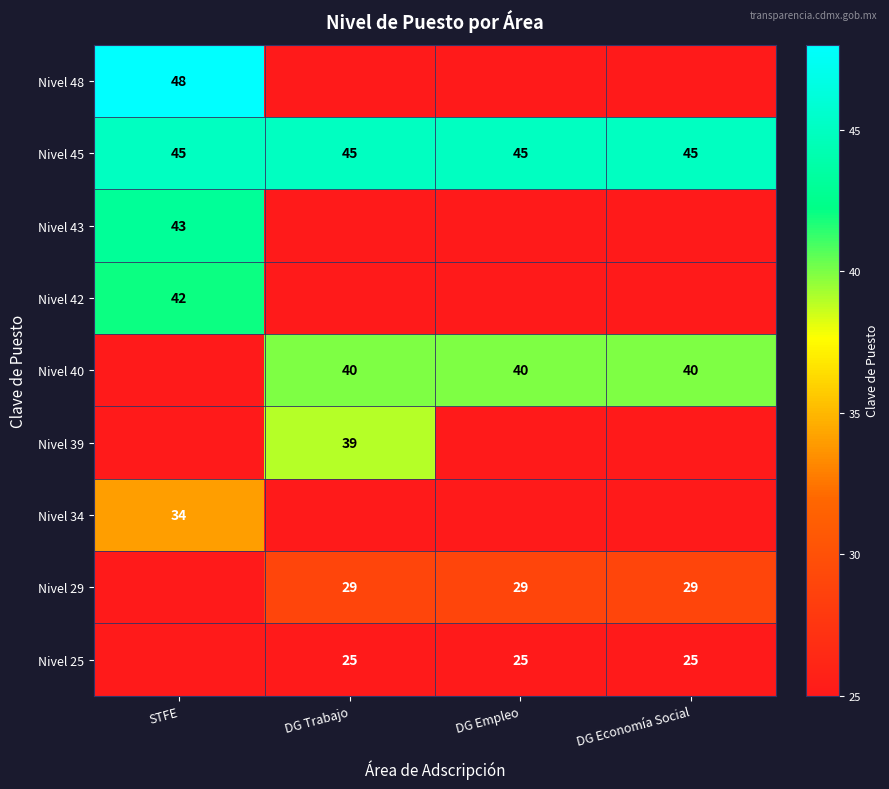

The Nivel 42 series shows 42 at STFE. True or false?

True